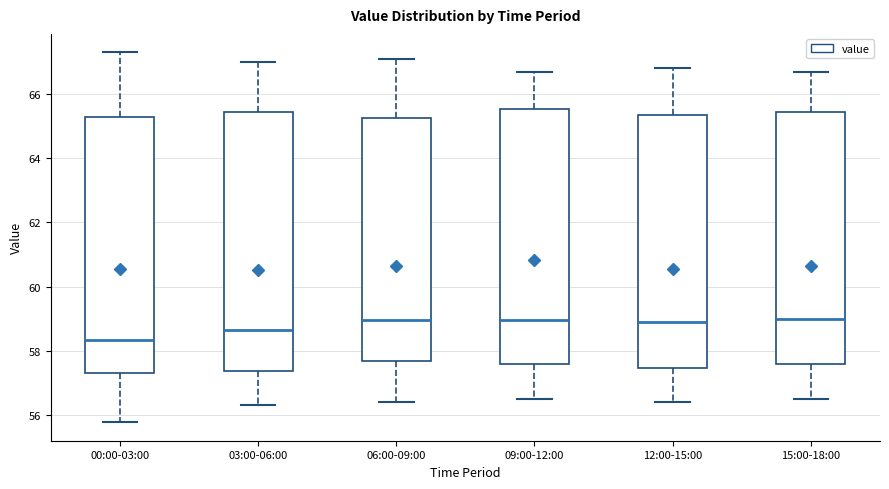

Reading left to right, read every box against the y-axis: the position of its median line, the range the box covers, and the ends of its whiskers. The values are not printed on the chart, so give them approximately, as read against the axis.

00:00-03:00: median 58.4, box 57.4 to 65.2, whiskers 55.8 to 67.4
03:00-06:00: median 58.6, box 57.4 to 65.4, whiskers 56.4 to 67.0
06:00-09:00: median 59.0, box 57.6 to 65.2, whiskers 56.4 to 67.2
09:00-12:00: median 59.0, box 57.6 to 65.6, whiskers 56.6 to 66.8
12:00-15:00: median 59.0, box 57.4 to 65.4, whiskers 56.4 to 66.8
15:00-18:00: median 59.0, box 57.6 to 65.4, whiskers 56.6 to 66.8